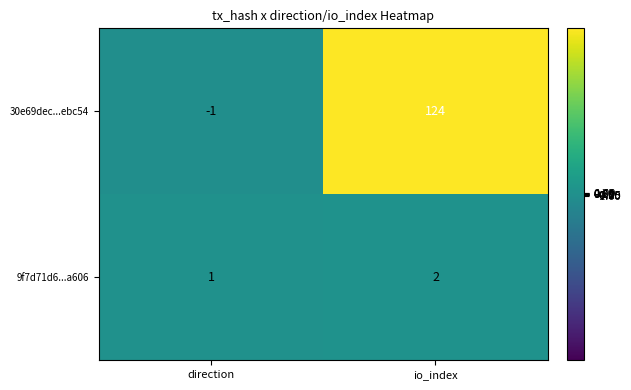

What is the greatest value displayed?

124